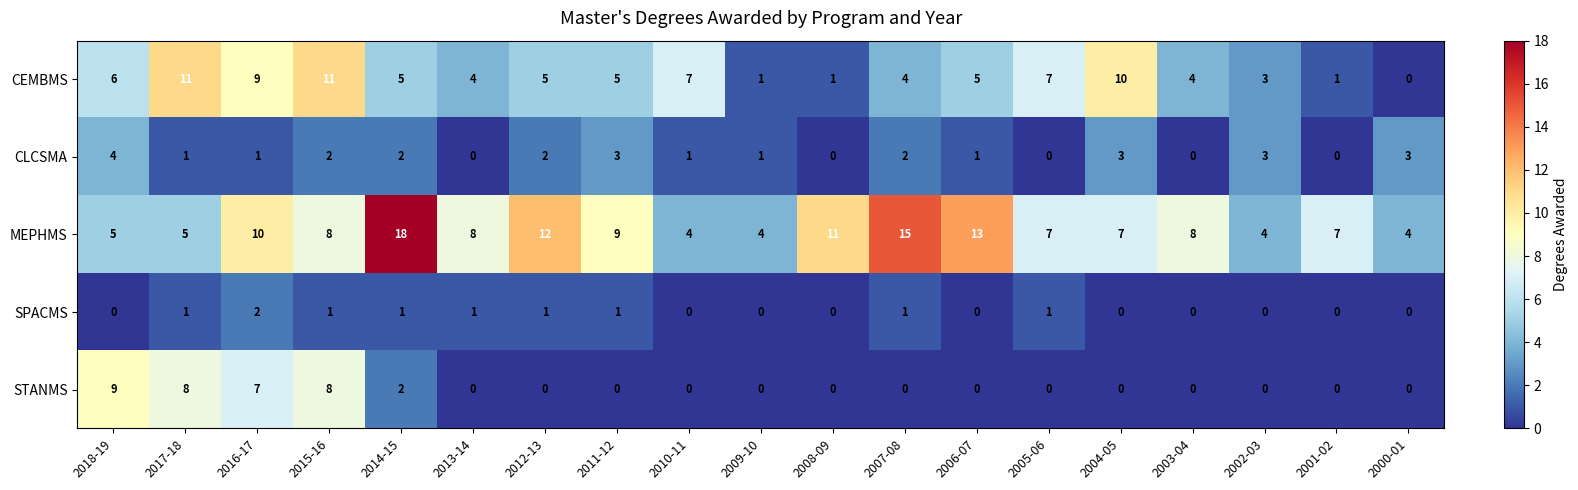

What is the difference between the second highest and minimum values in the MEPHMS series?

11